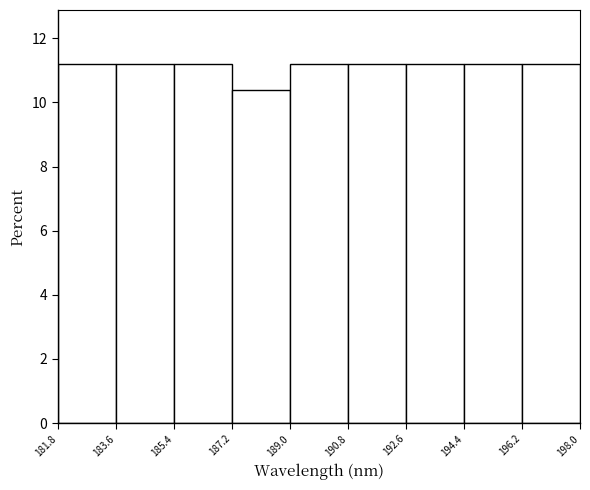

Reading left to right, list every bar in this chart as the range it spans on the x-axis followed by its height. The values are not printed on the chart, so give them approximately, as read against the axis.

181.8 to 183.6: 11.2
183.6 to 185.4: 11.2
185.4 to 187.2: 11.2
187.2 to 189.0: 10.4
189.0 to 190.8: 11.2
190.8 to 192.6: 11.2
192.6 to 194.4: 11.2
194.4 to 196.2: 11.2
196.2 to 198.0: 11.2